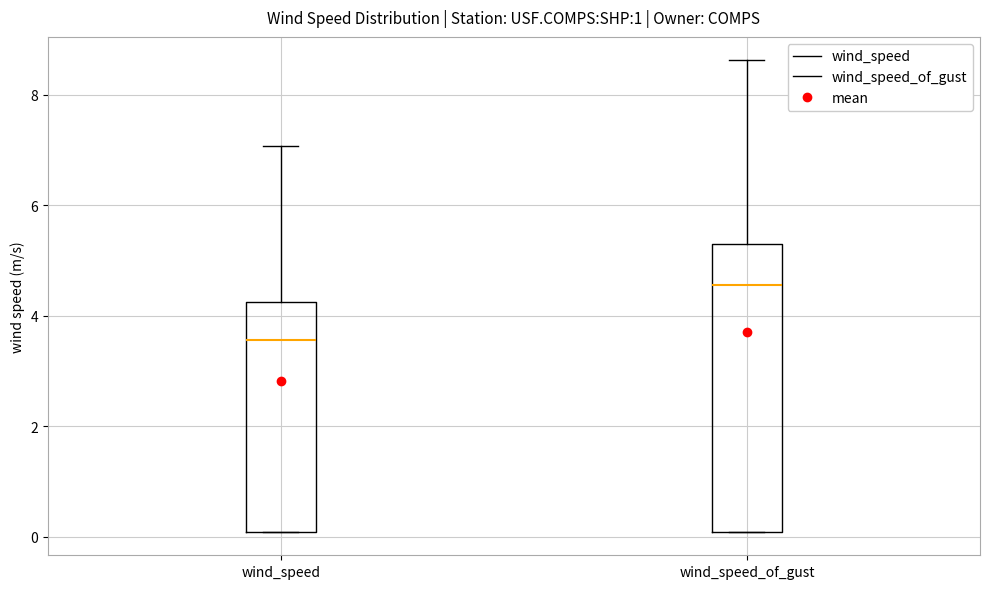

Reading left to right, read every box against the y-axis: the position of its median line, the range the box covers, and the ends of its whiskers. The values are not printed on the chart, so give them approximately, as read against the axis.

wind_speed: median 3.6, box 0.0 to 4.2, whiskers 0.0 to 7.0
wind_speed_of_gust: median 4.6, box 0.0 to 5.2, whiskers 0.0 to 8.6